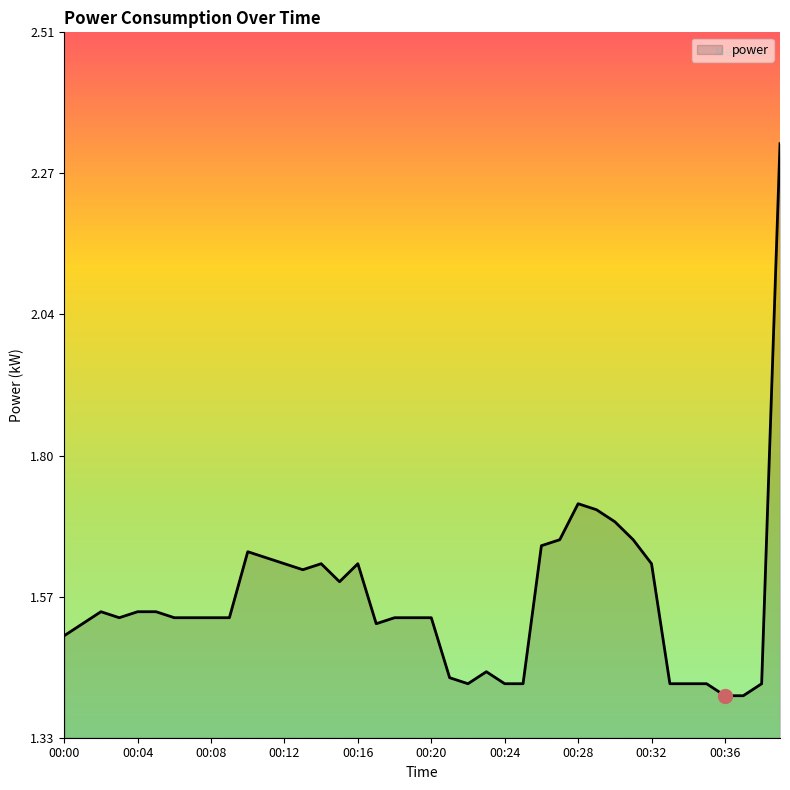

What is the label of the 16th point from the left?

15